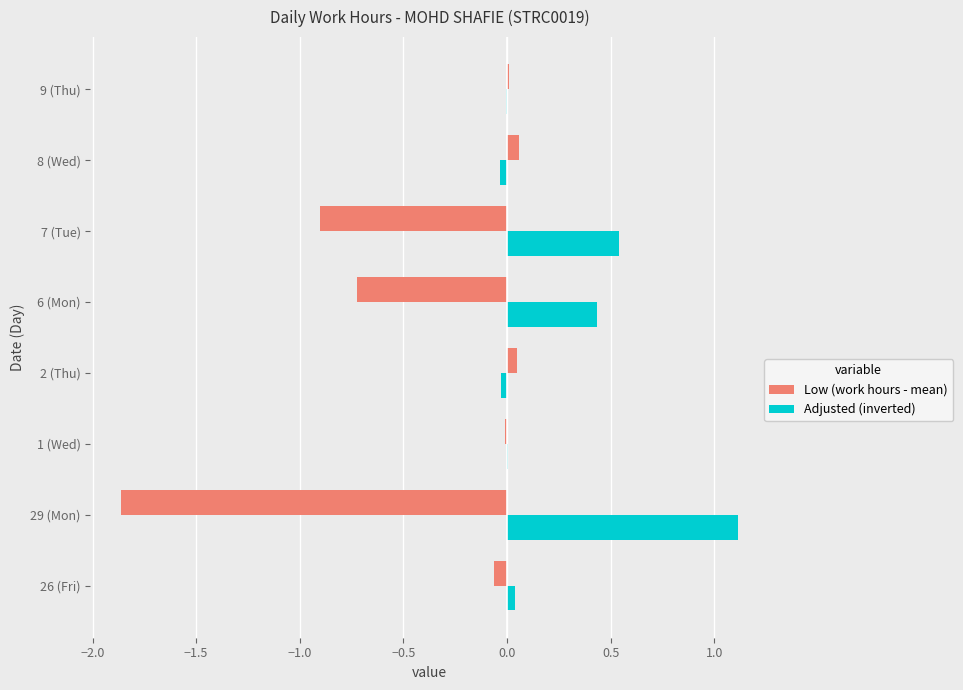

How many data points does each series have?

8